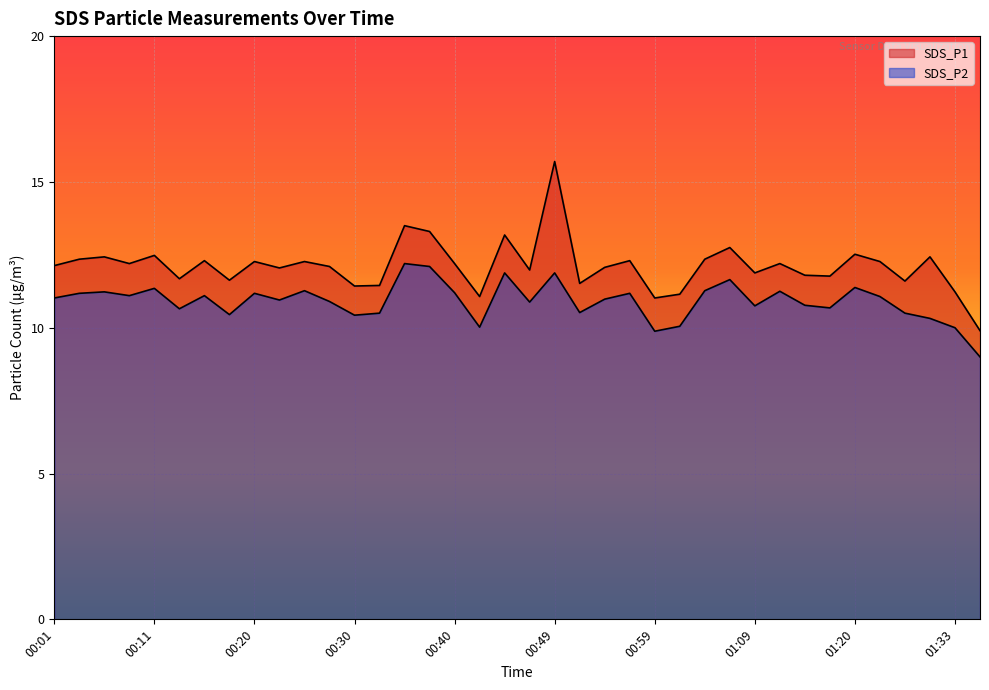

Is the value of SDS_P2 at 01:17 greater than the value of SDS_P1 at 01:12?

No